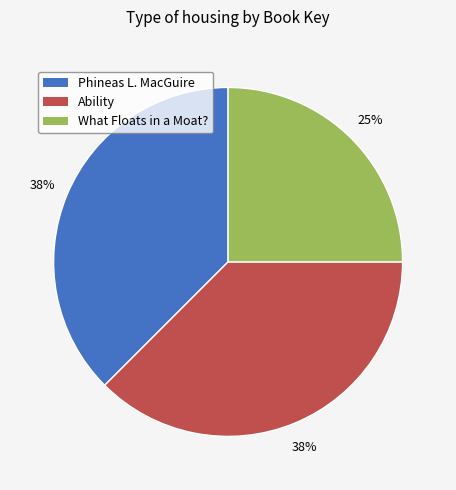

Is it true that Phineas L. MacGuire is 26% of the pie?

False